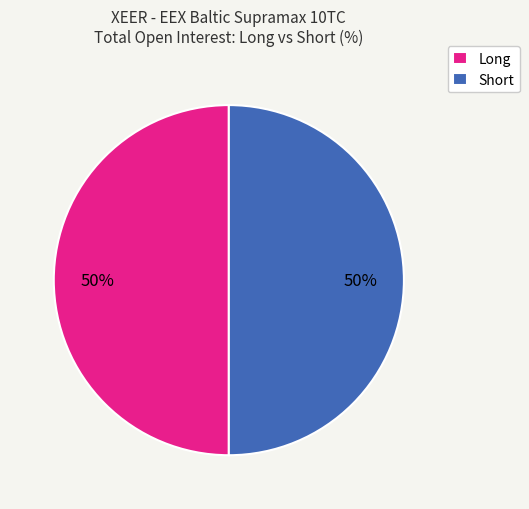

Is it true that Short is 50% of the pie?

True